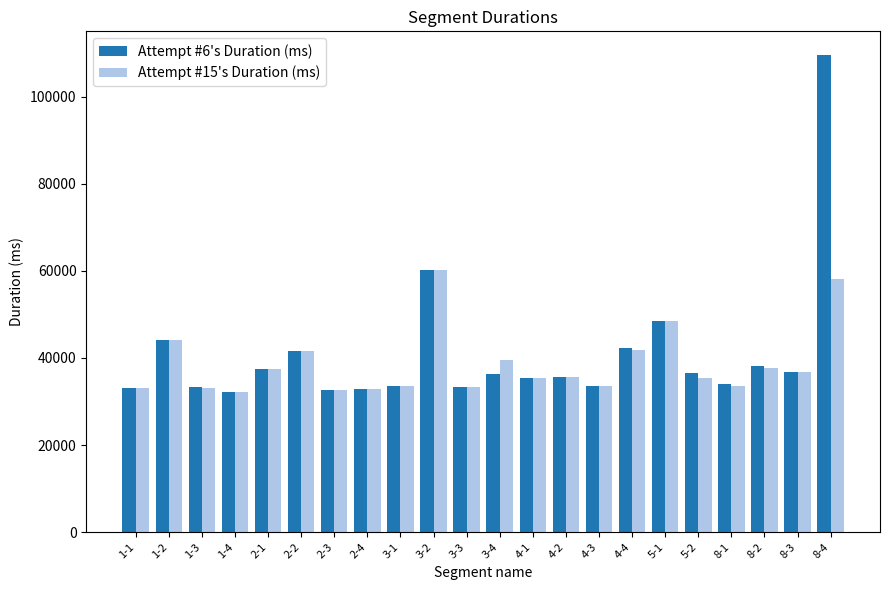

What is the difference between the maximum and minimum values in the Attempt #6's Duration (ms) series?

77429